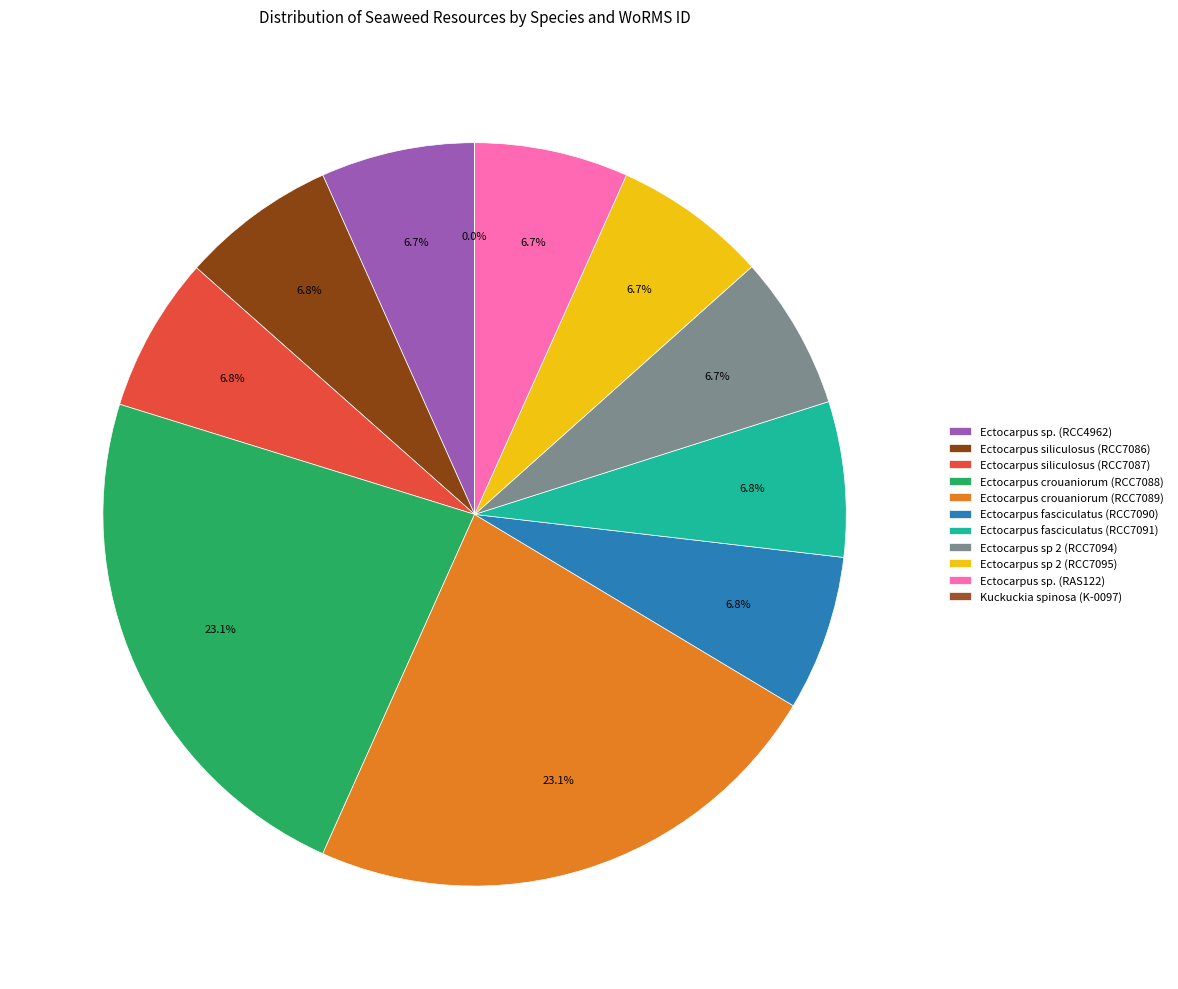

What is the total percentage of Ectocarpus sp. (RCC4962) and Ectocarpus sp. (RAS122)?

13.4%